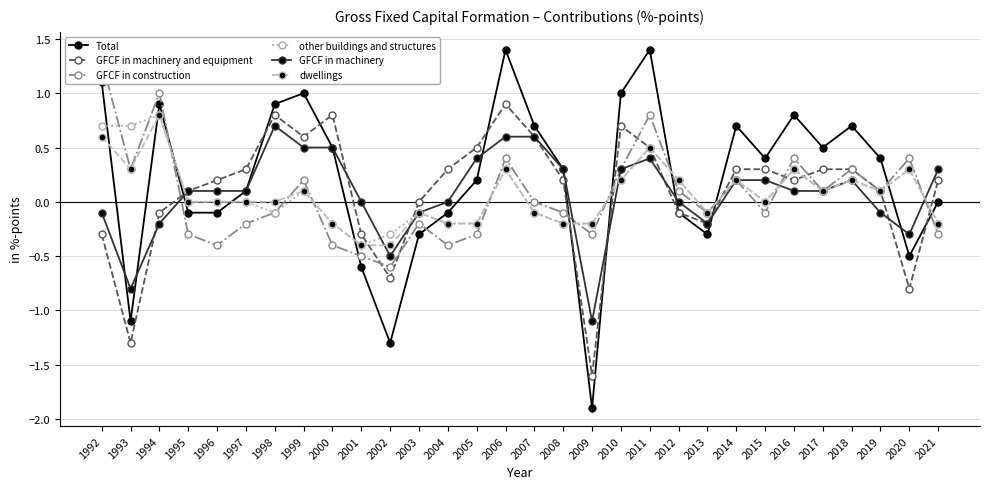

True or false: dwellings and other buildings and structures cross at least once.

False